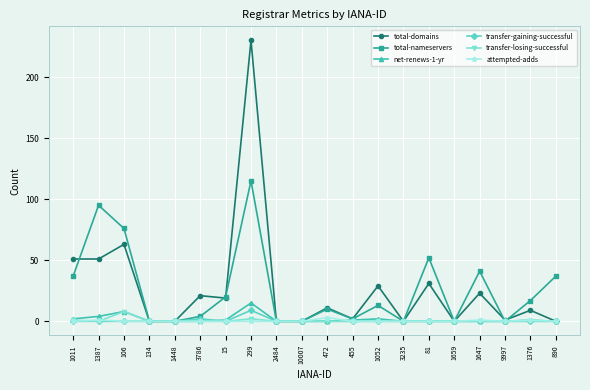

The value of attempted-adds at 10007 is 0. True or false?

True